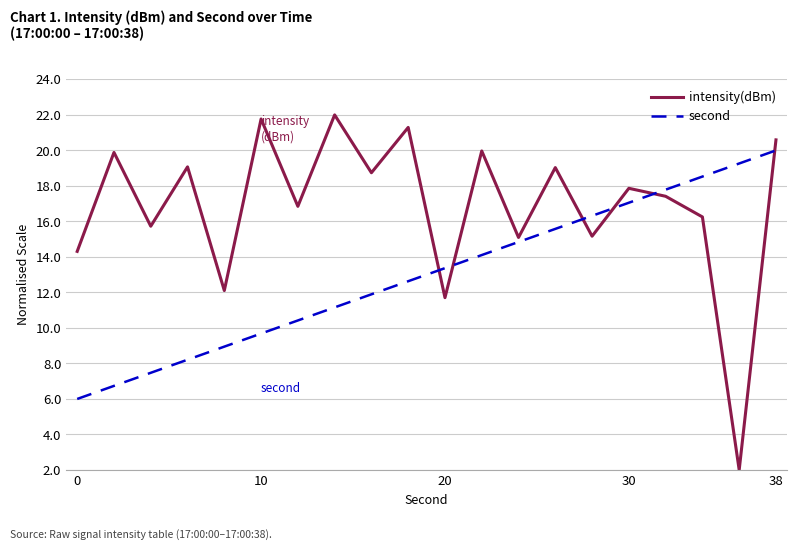

Does the chart have visible grid lines?

Yes